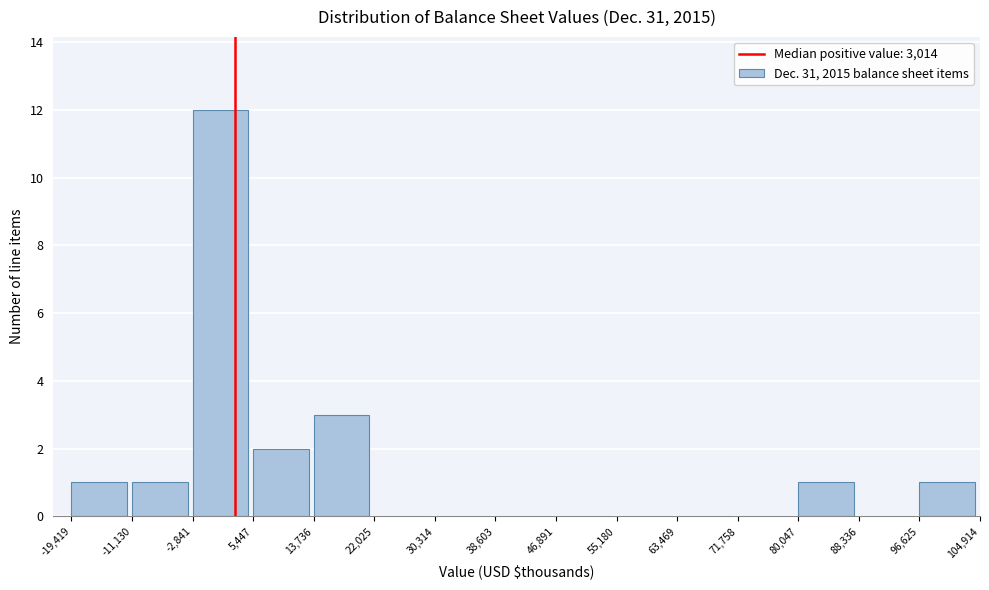

What is the height of the bar covering 13,736 to 22,025 on the x-axis? The values are not printed on the chart, so give them approximately, as read against the axis.

3